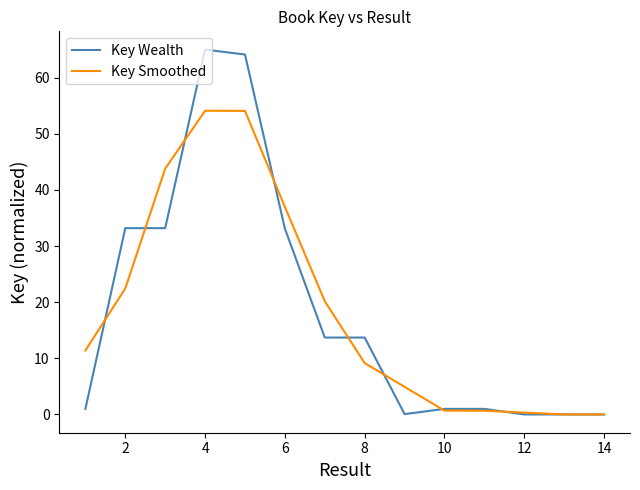

What is the highest value of the Key Wealth series?

65.0